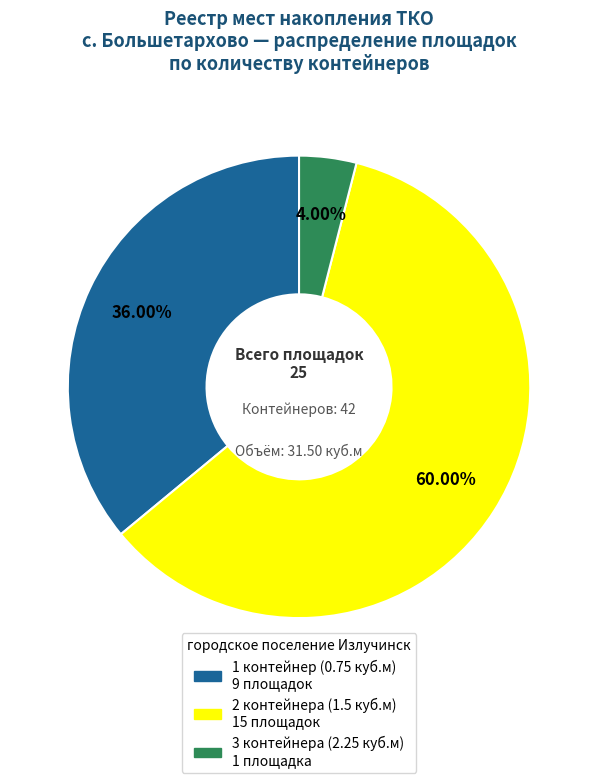

How many slices are in this pie chart?

3